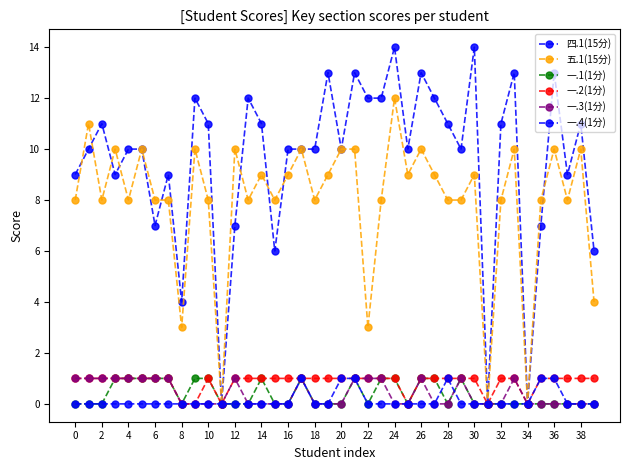

How many data points does each series have?

40